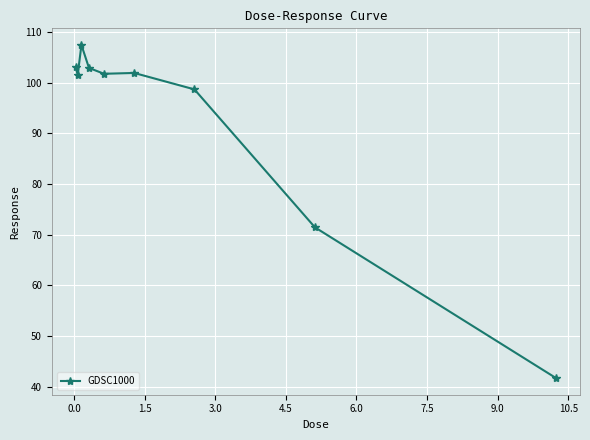

What is the greatest value displayed?

107.4